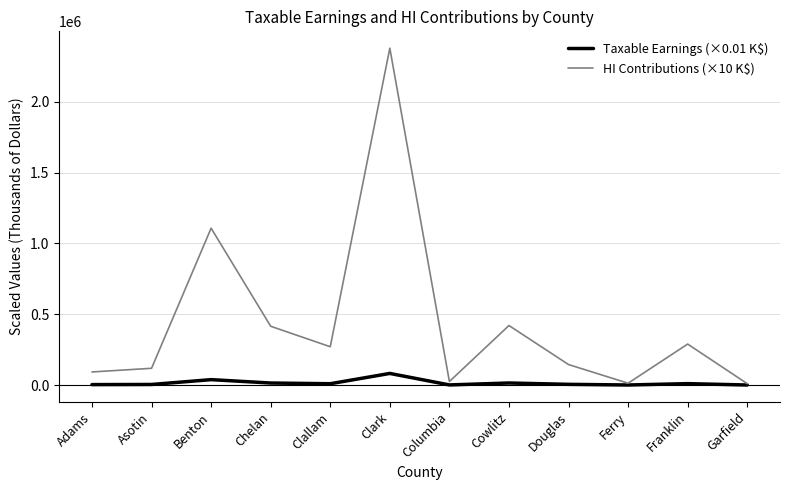

What is the total value across all series at Franklin?

299296.4